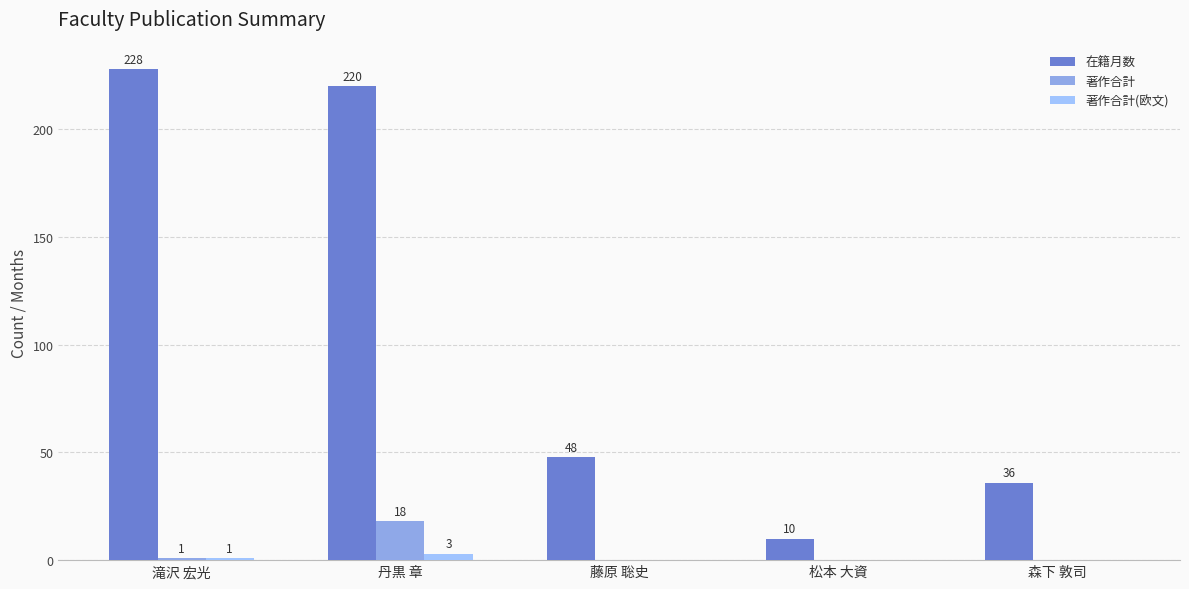

Read the 著作合計(欧文) value at 滝沢 宏光.

1